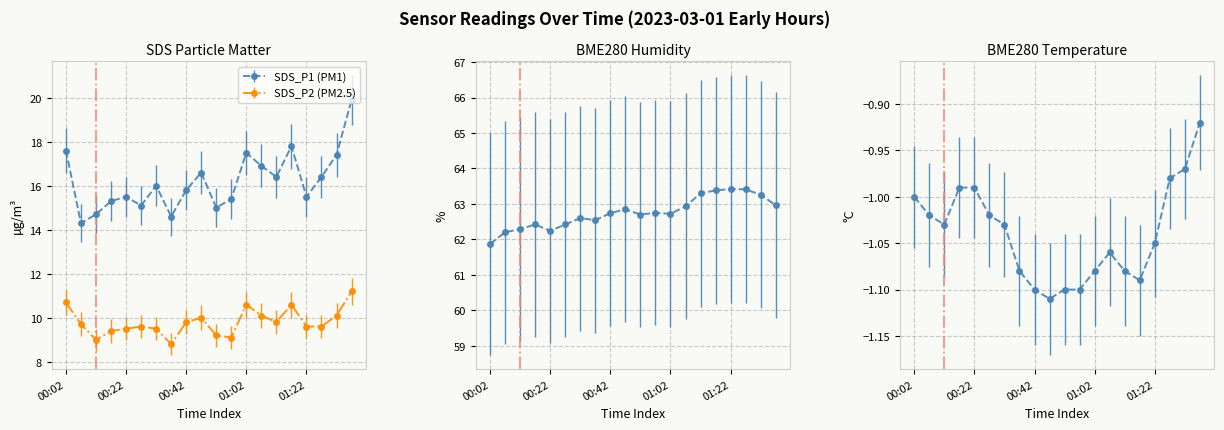

At how many categories does at least one series exceed 31?

20